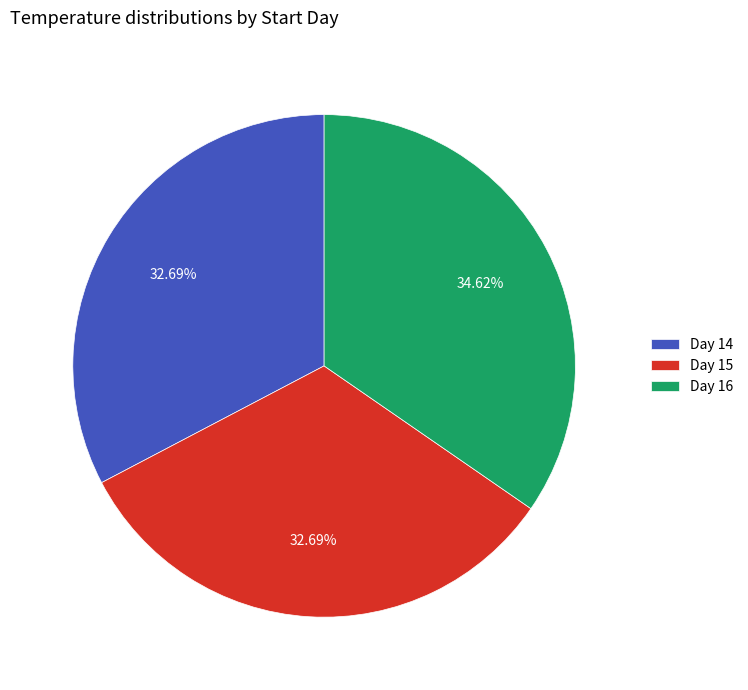

Do Day 14 and Day 15 together represent more than half of the pie?

Yes